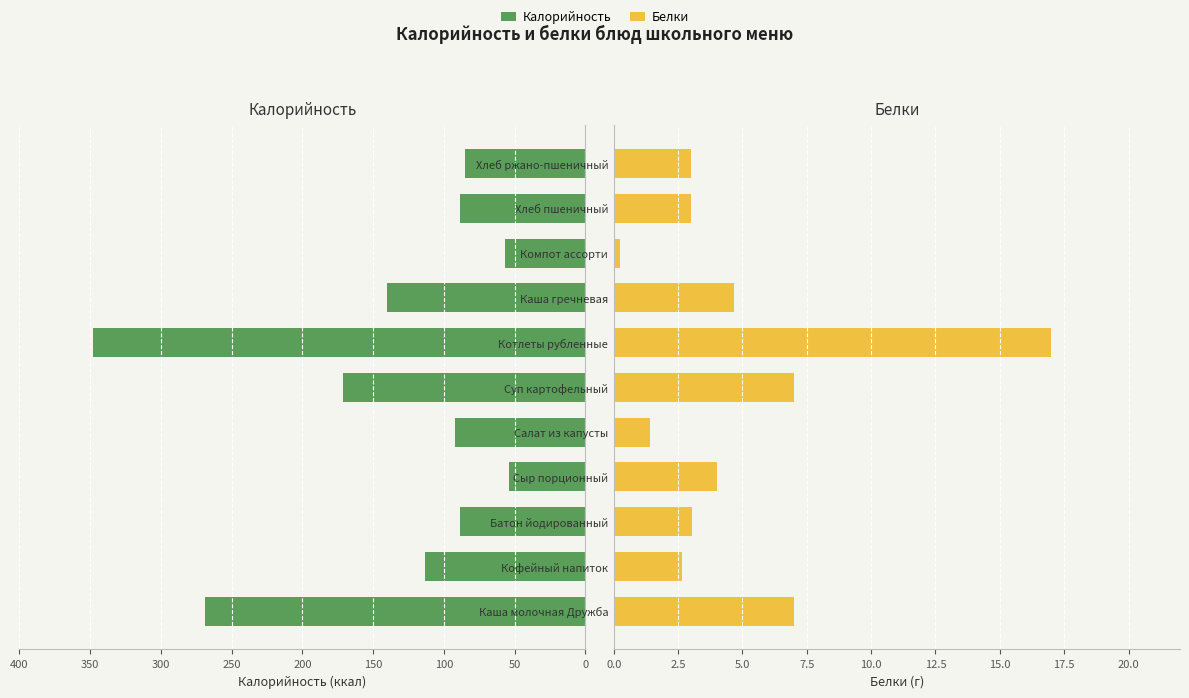

How many groups of bars are there?

11